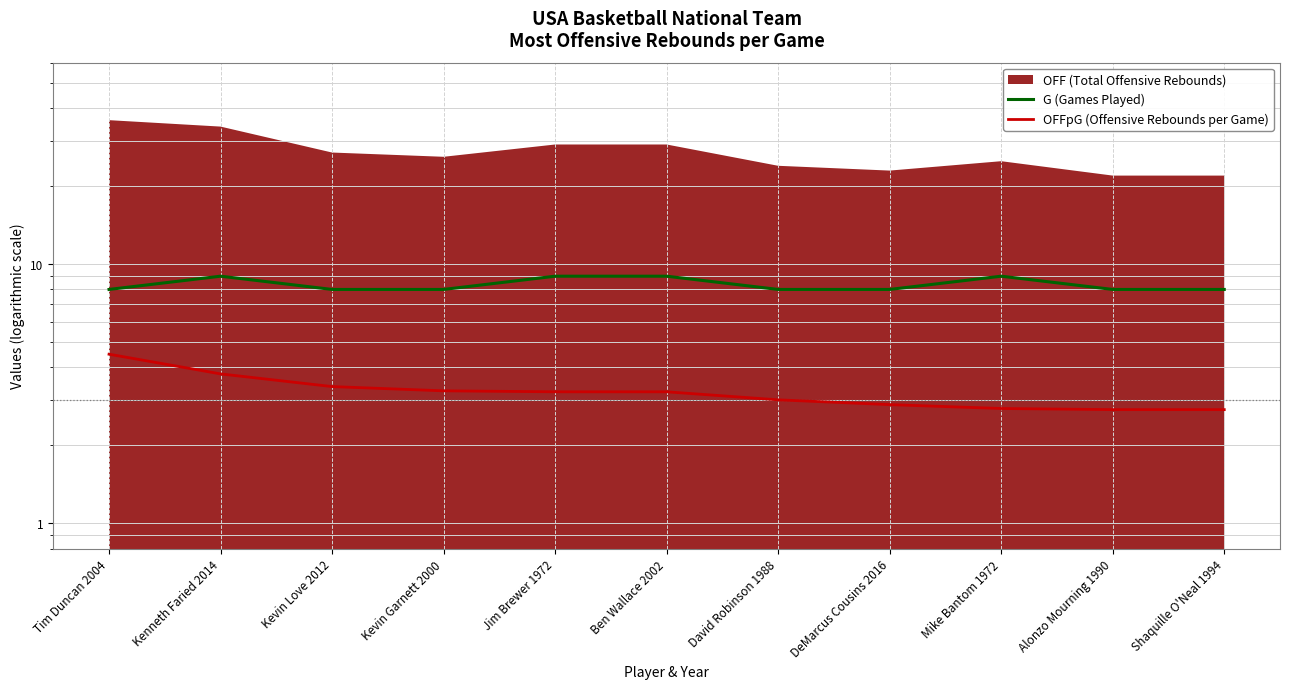

What is the value of the G (Games Played) point at the 9th from the left?

9.0